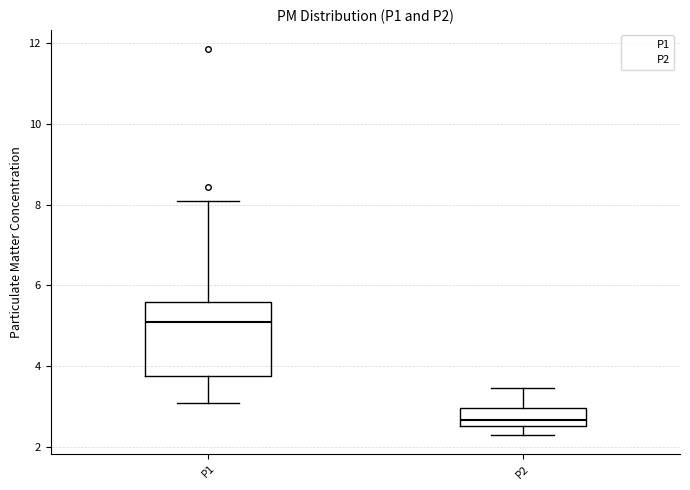

Reading left to right, read every box against the y-axis: the position of its median line, the range the box covers, and the ends of its whiskers. The values are not printed on the chart, so give them approximately, as read against the axis.

P1: median 5.2, box 3.8 to 5.6, whiskers 3.0 to 8.2
P2: median 2.6 (just above the box's lower edge), box 2.6 to 3.0, whiskers 2.4 to 3.4